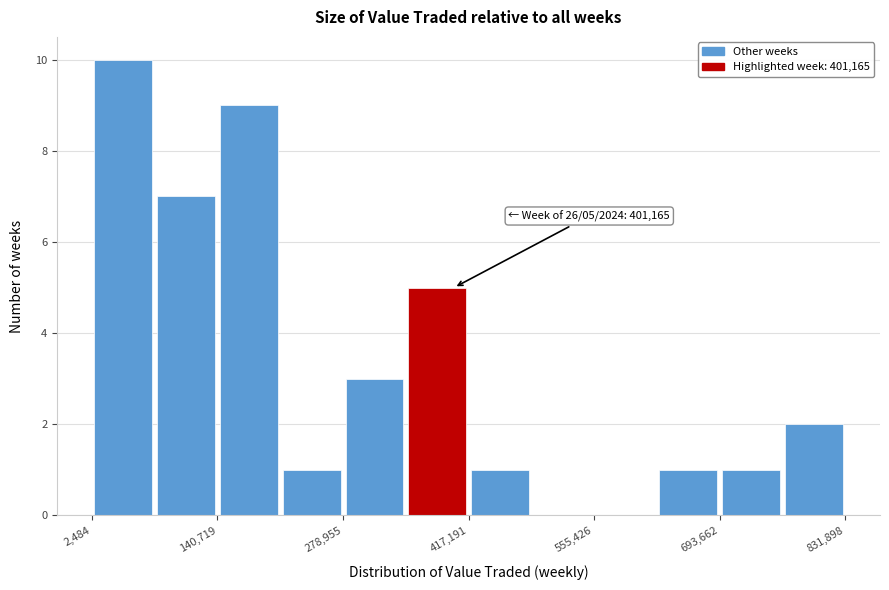

Around what value on the x-axis is the tallest bar? Give the approximate position of its centre, as read against the axis.

40000